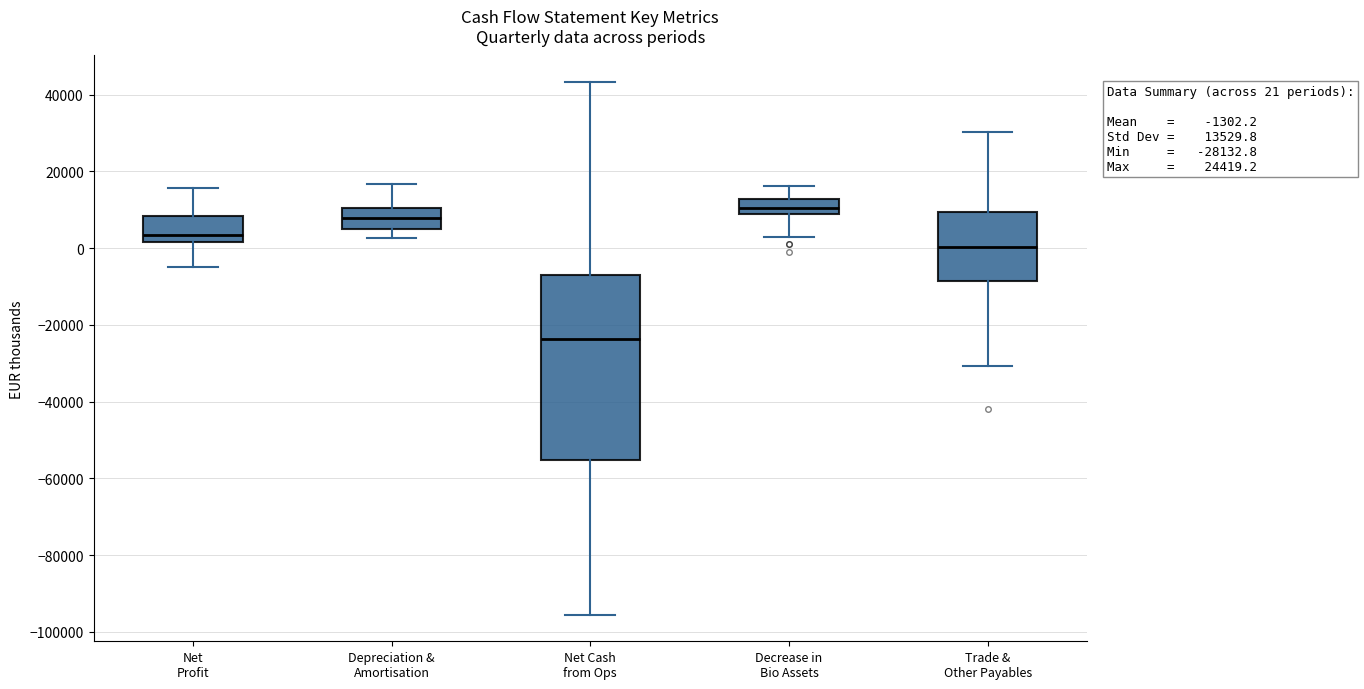

Which box's median line is the highest?

Decrease in Bio Assets